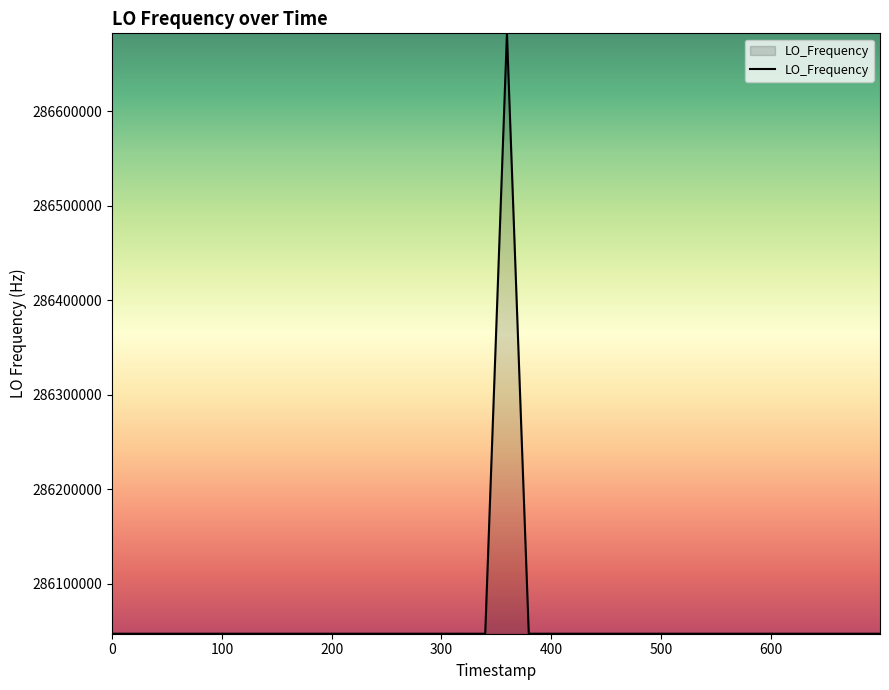

What is the difference between the maximum and minimum values?

635715.9